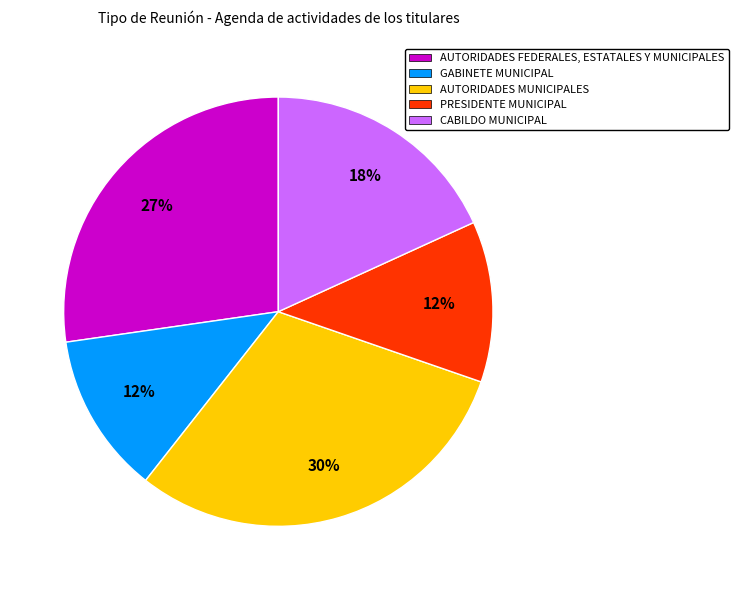

How many segments does this pie chart have?

5